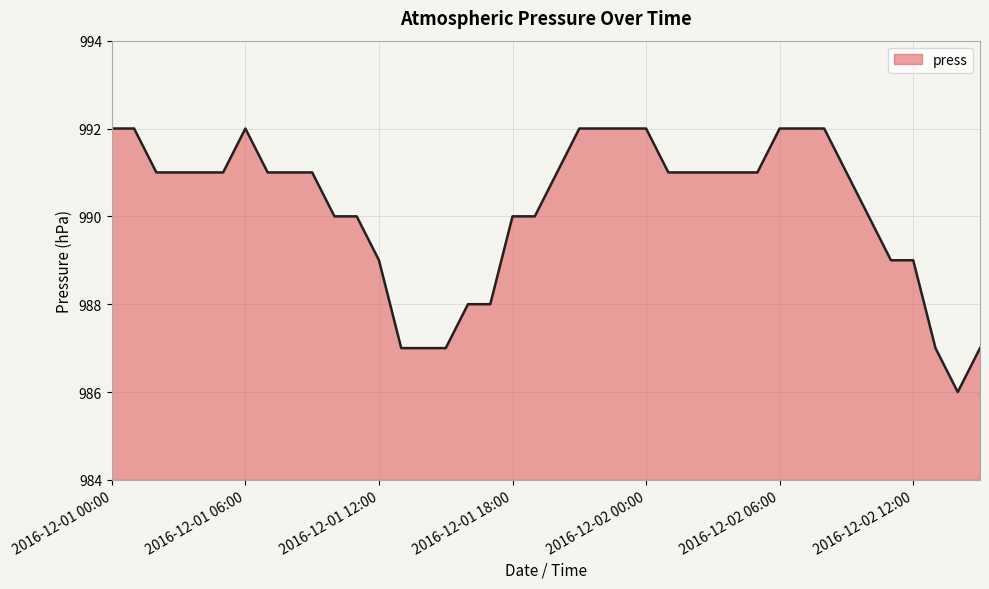

What is the greatest value displayed?

992